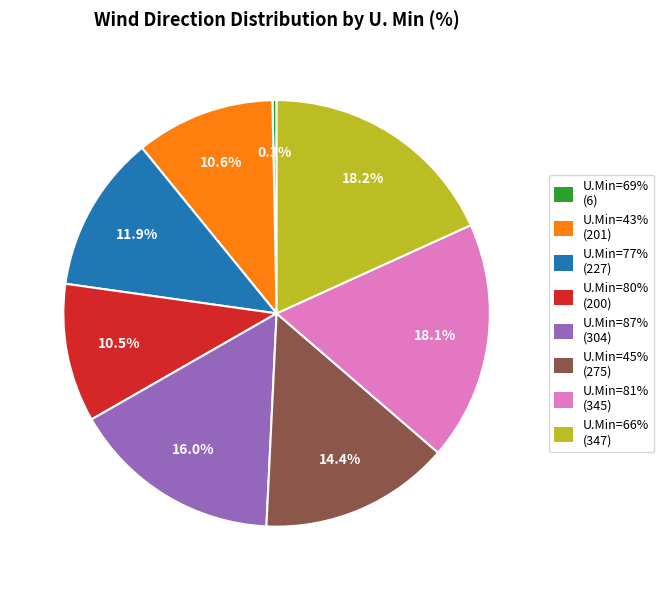

Does any single category account for the majority?

No